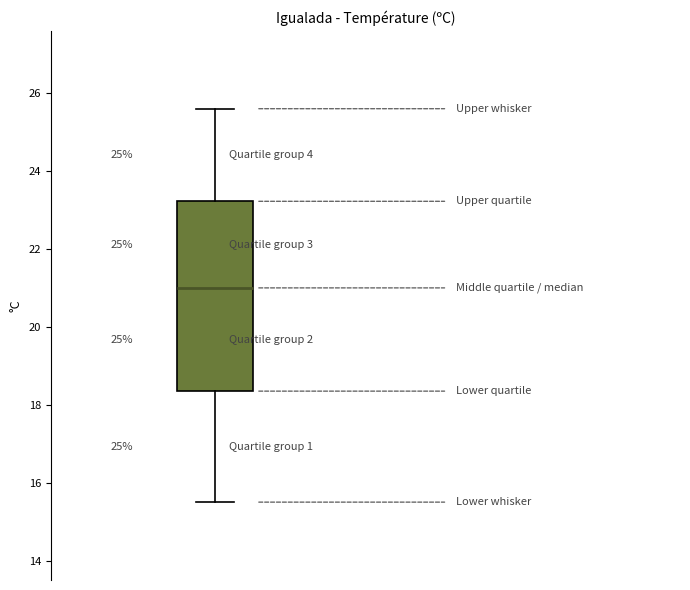

Transcribe this box plot: give where the median line is, the range the box spans, and where the two whiskers end, as read against the y-axis. The values are not printed on the chart, so give them approximately, as read against the axis.

median 21.0, box 18.4 to 23.2, whiskers 15.6 to 25.6